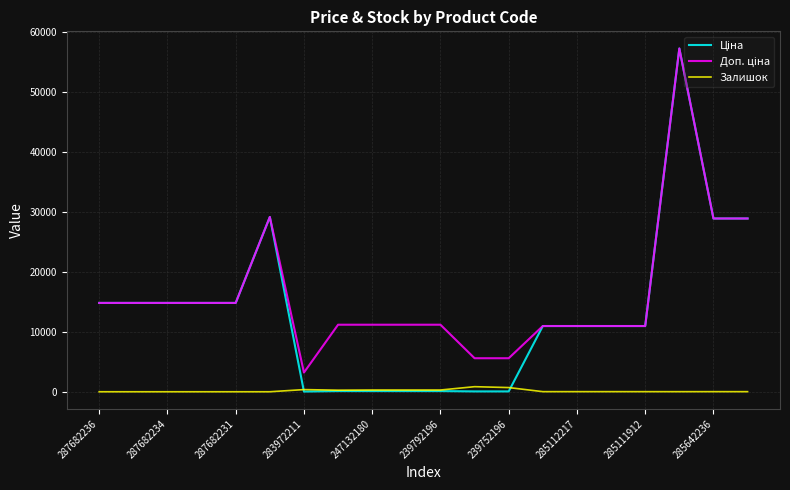

What is the spread (max minus min) of values at 287682234?

14817.6